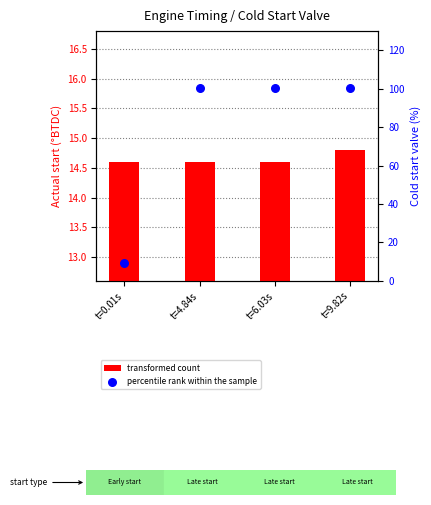

Is the value of transformed count at t=4.84s greater than the value of percentile rank within the sample at t=9.82s?

No